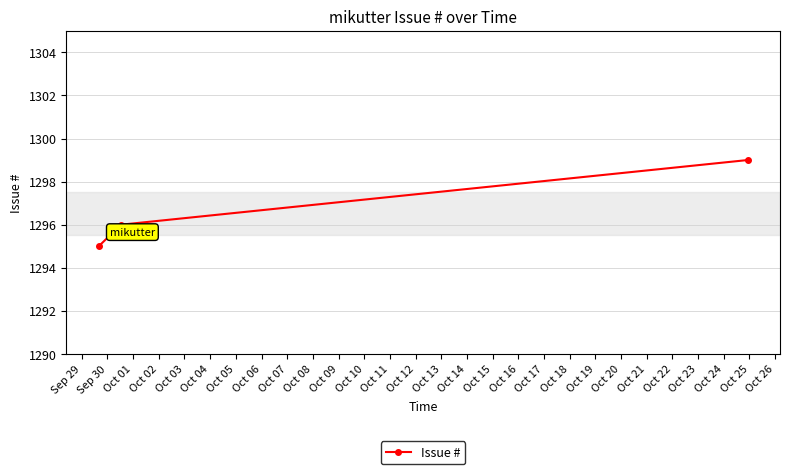

What is the smallest value displayed?

1295